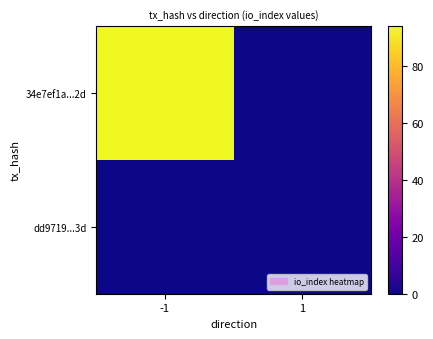

Which label corresponds to the largest value in the chart?

-1